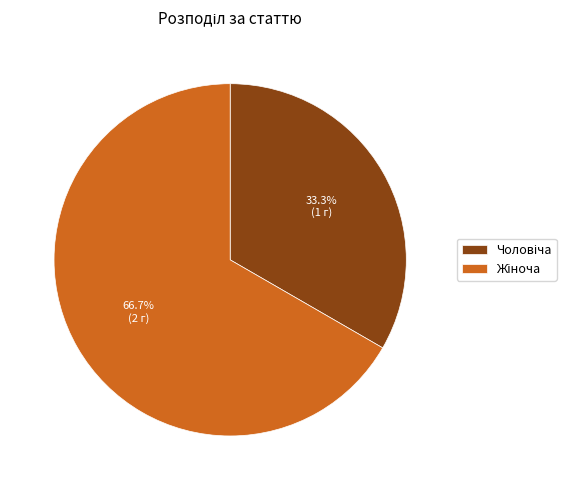

Count the number of slices in the pie.

2